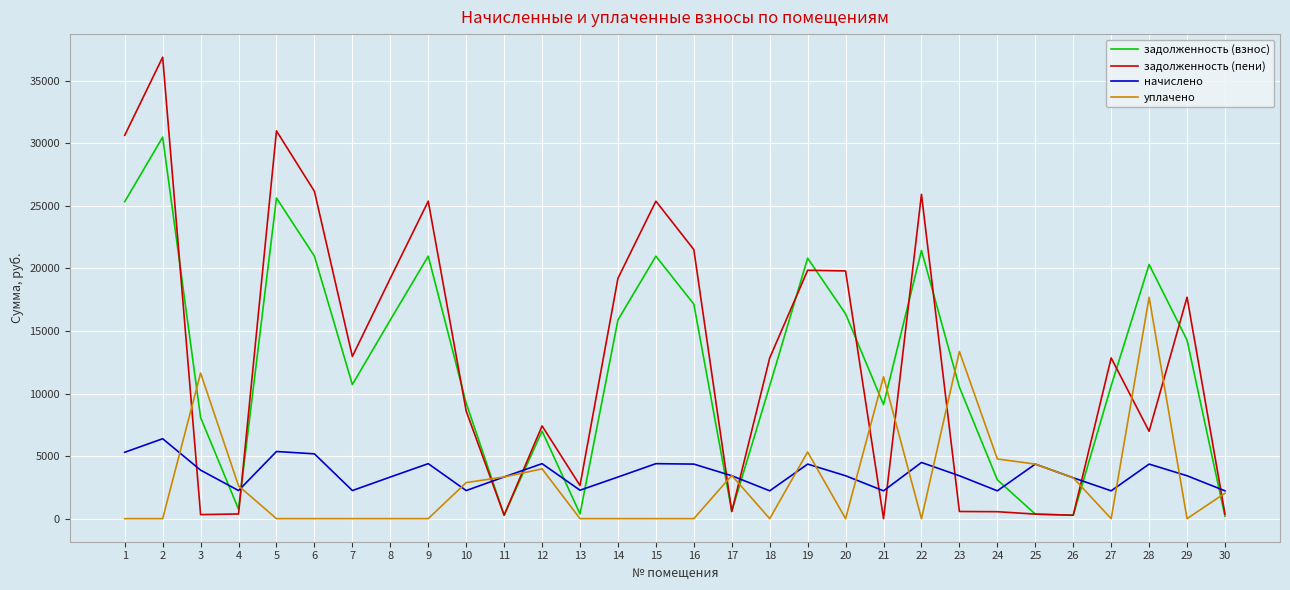

What is the maximum value for задолженность (пени)?

36891.4